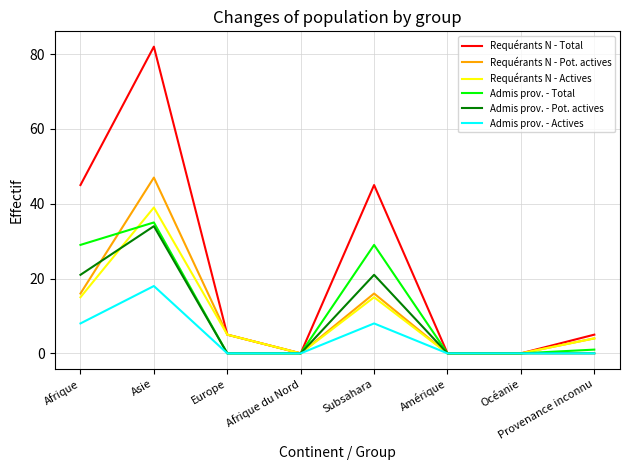

Where is the first local maximum for Admis prov. - Total?

Asie